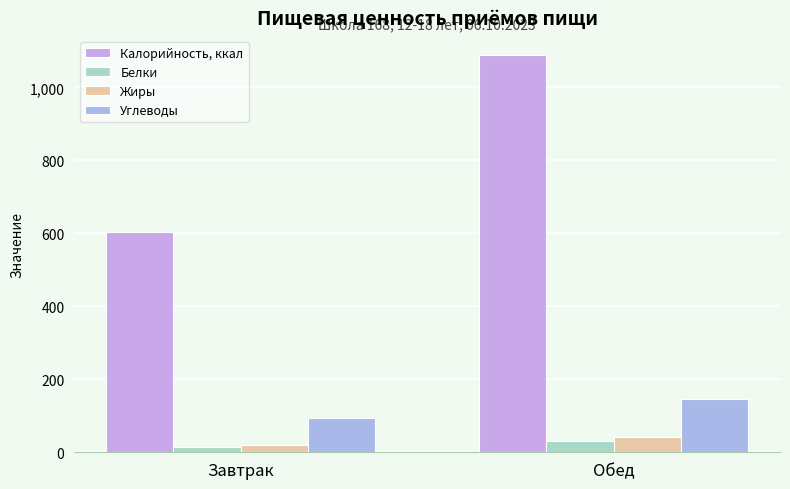

Which series has the largest total across all categories?

Калорийность, ккал